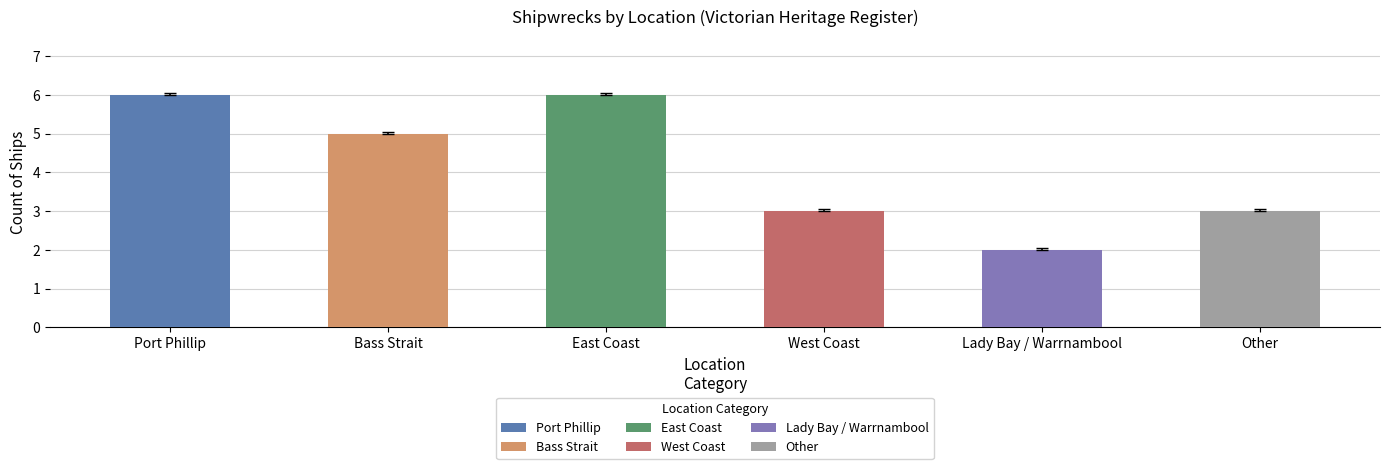

What is the sum of all values?

25